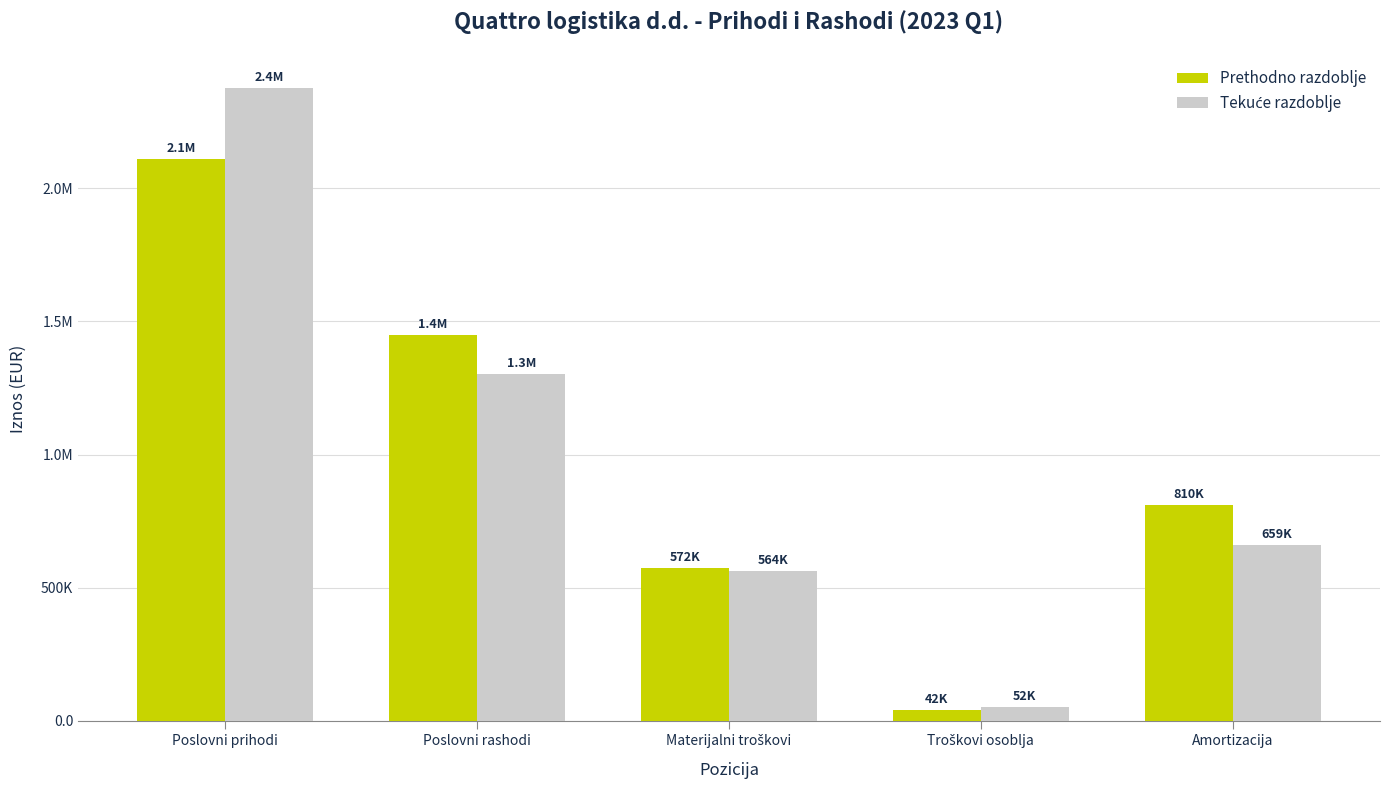

Between Troškovi osoblja and Materijalni troškovi, which is larger?

Materijalni troškovi